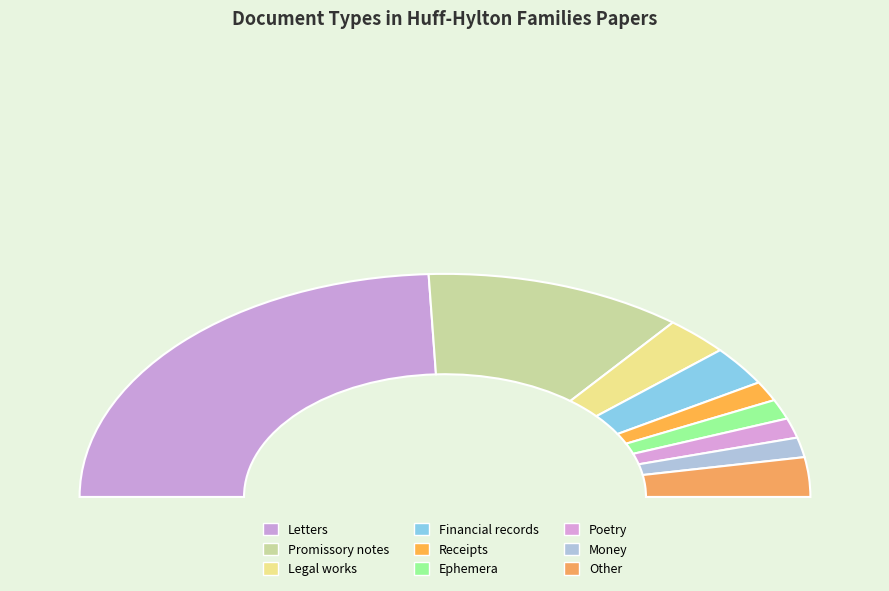

What is the largest slice in the pie chart?

Letters